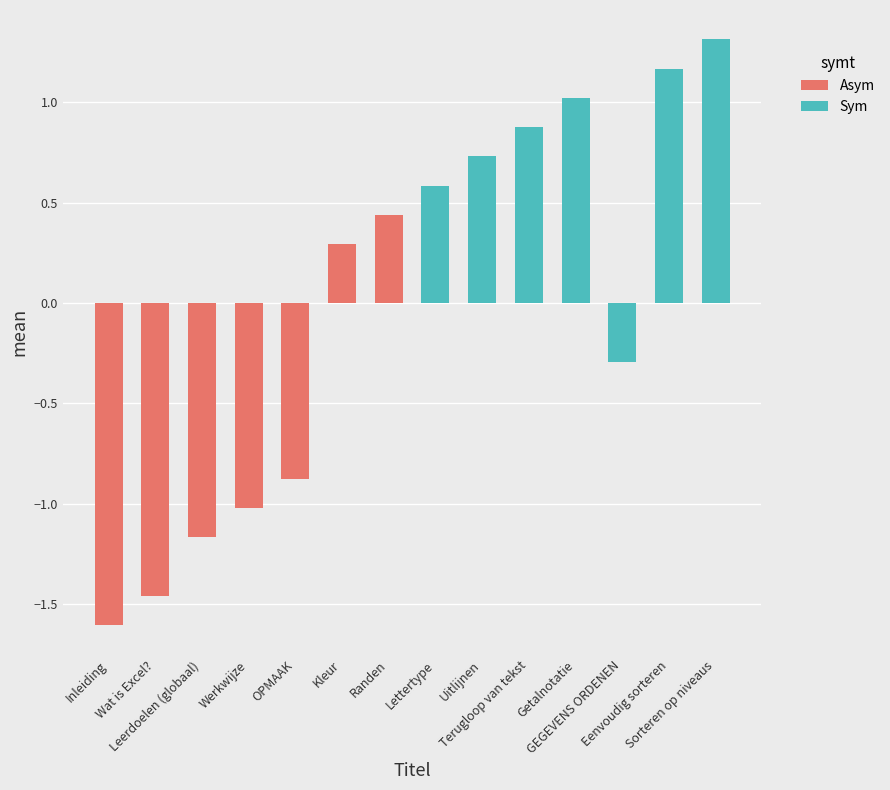

Which category has the lowest value across all series?

Inleiding